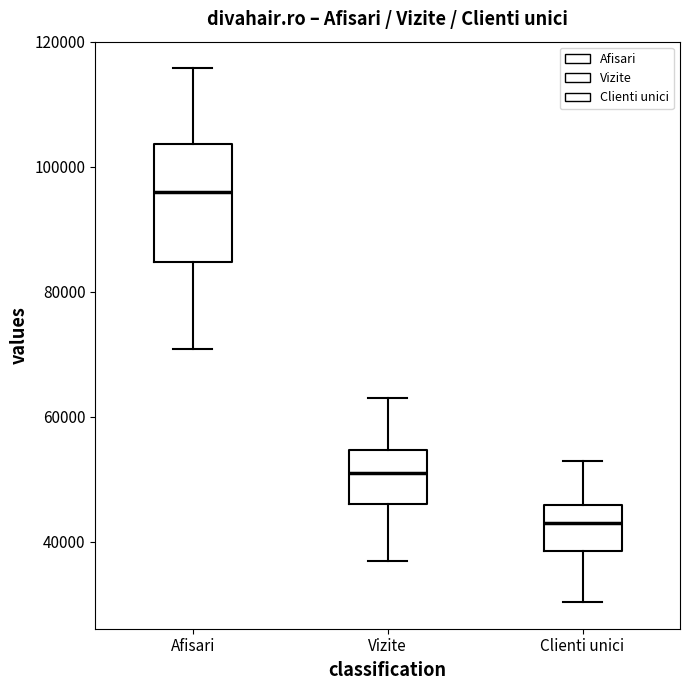

Which box's median line is the highest?

Afisari